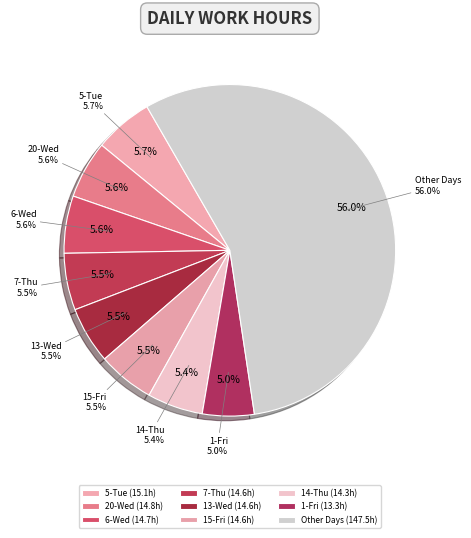

Between 6-Wed and 7-Thu, which is larger?

6-Wed